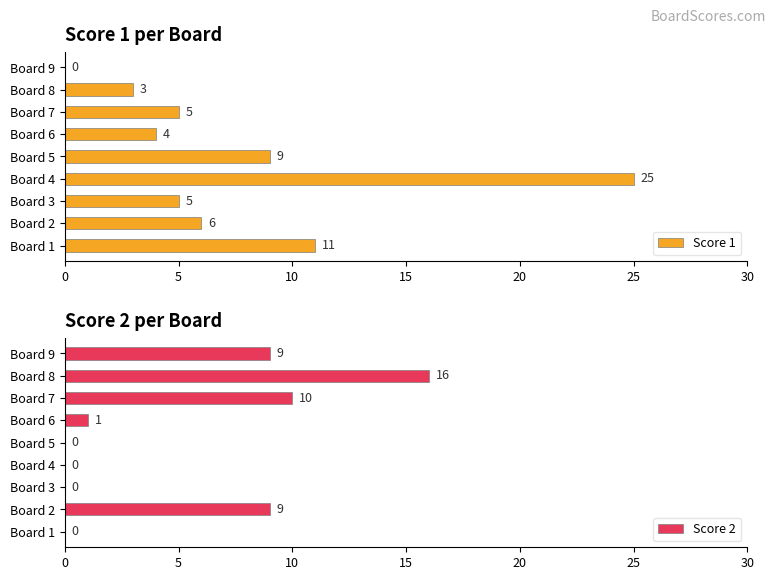

At how many categories does at least one series exceed 19?

1